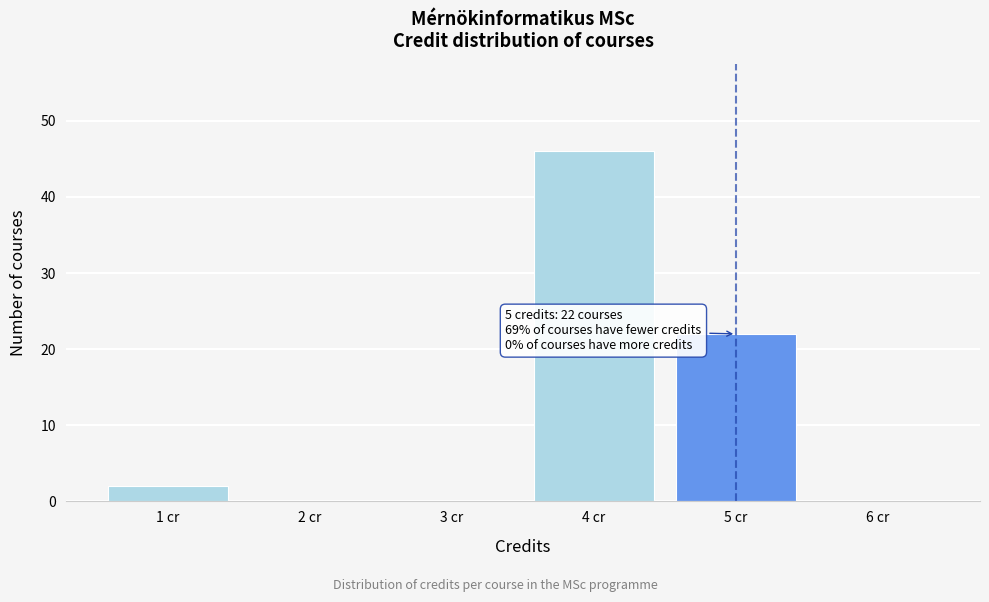

Reading right to left, transcribe all the data shown in this chart.

6 cr=0	5 cr=22	4 cr=46	3 cr=0	2 cr=0	1 cr=2